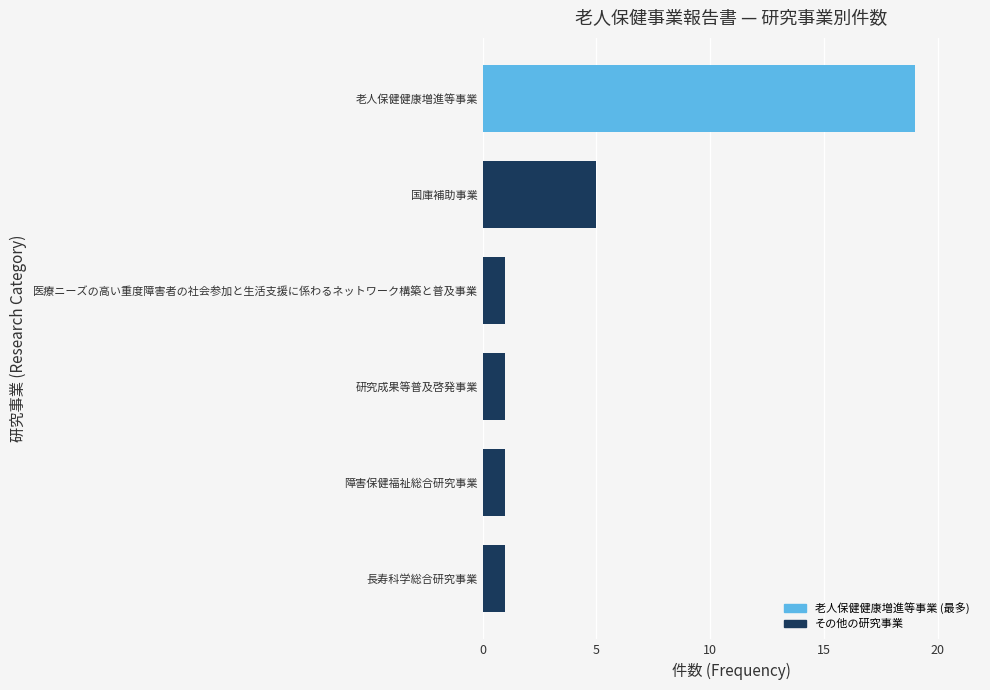

How many distinct data groups are displayed?

1